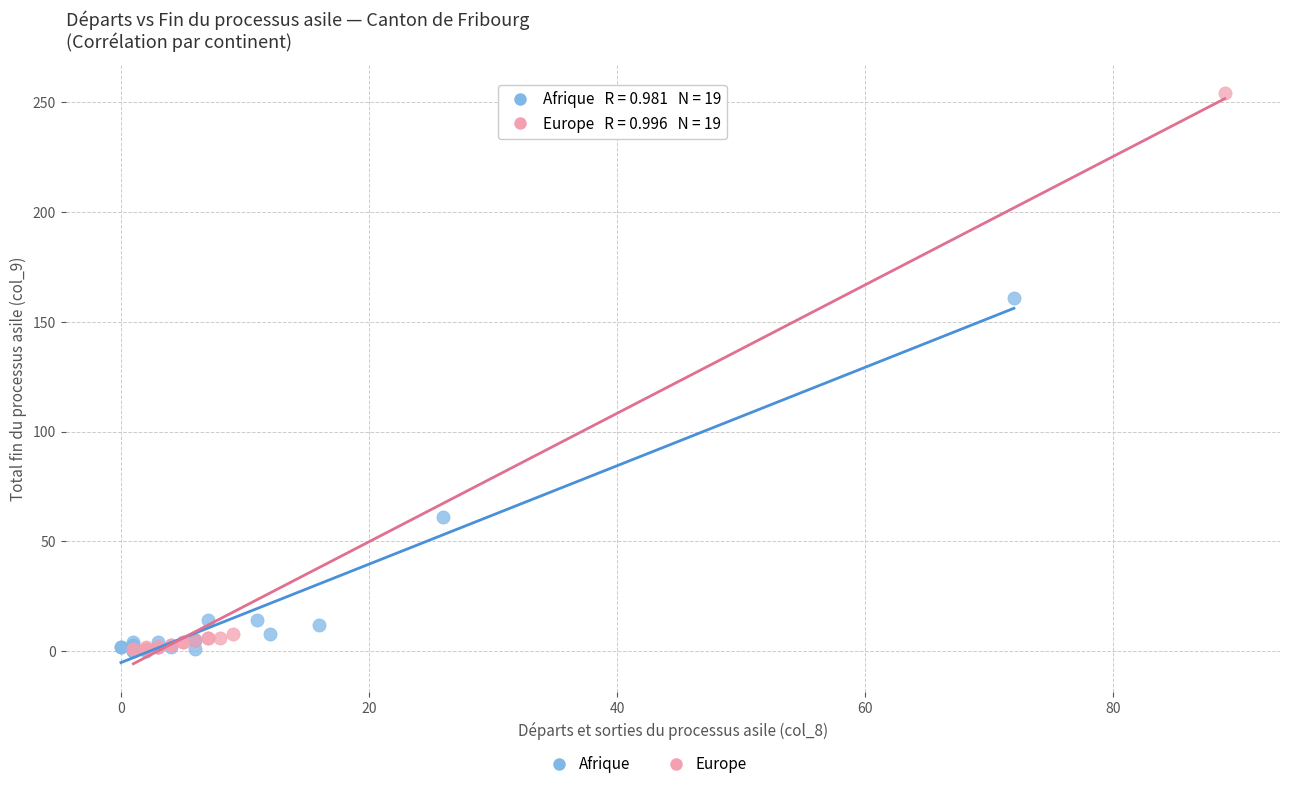

Which series has the widest spread of Y values?

Europe